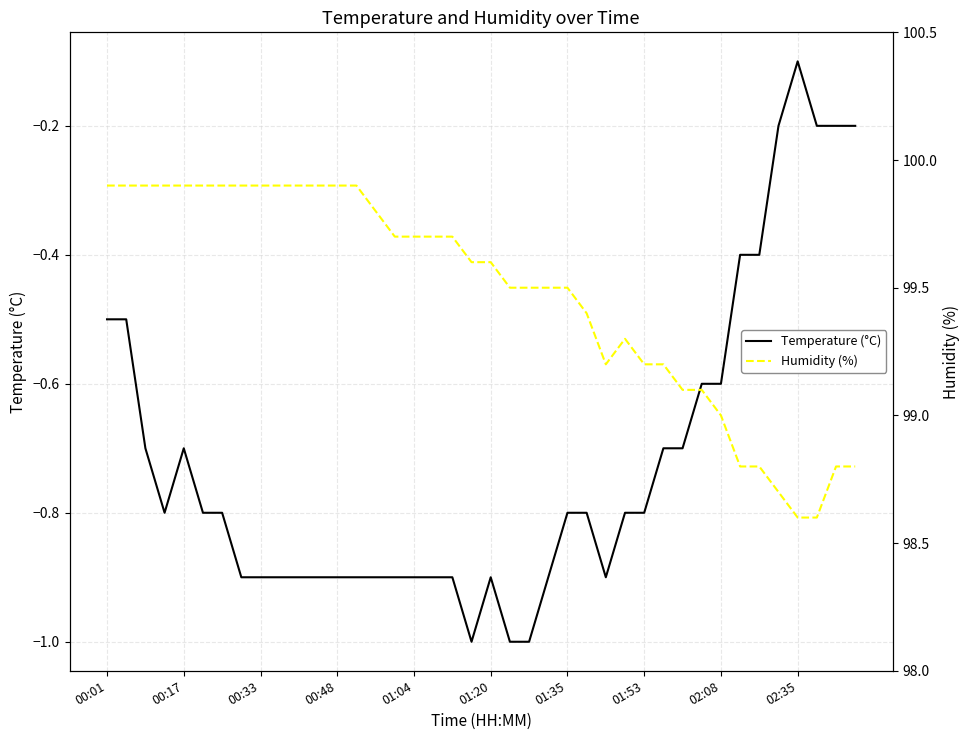

How many lines are shown in the chart?

2